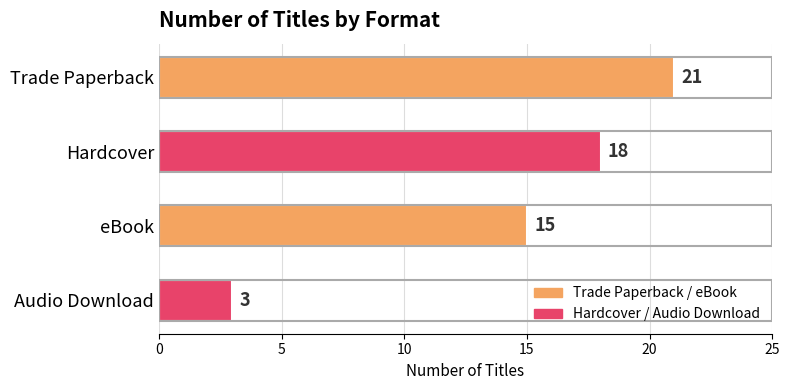

Is it true that the value at Hardcover is 18?

True